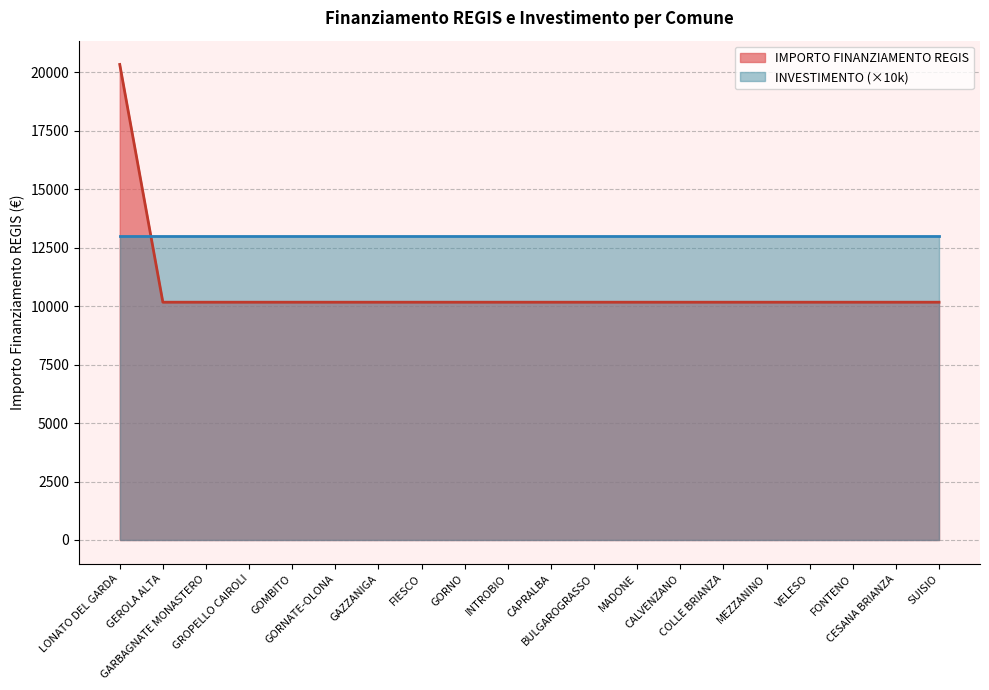

Approximately how many times larger is the value at FIESCO compared to MADONE?

1.0